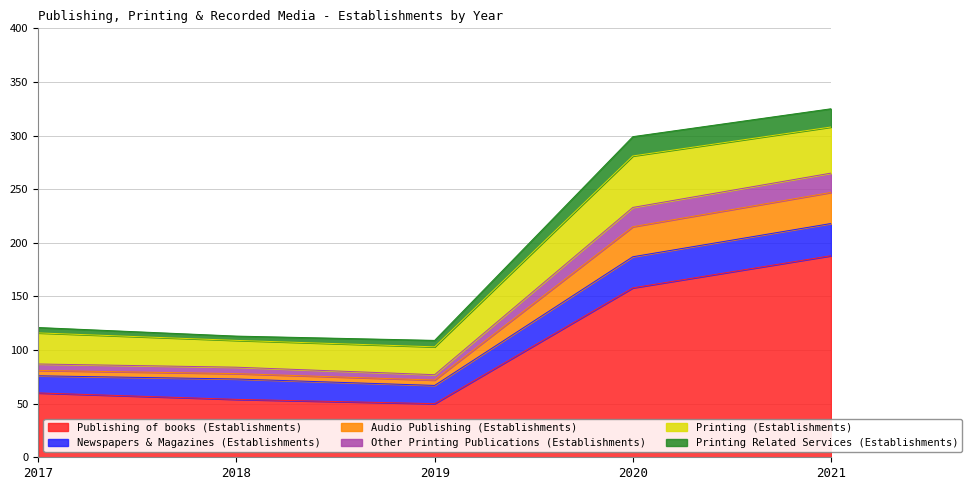

How many data points does each series have?

5